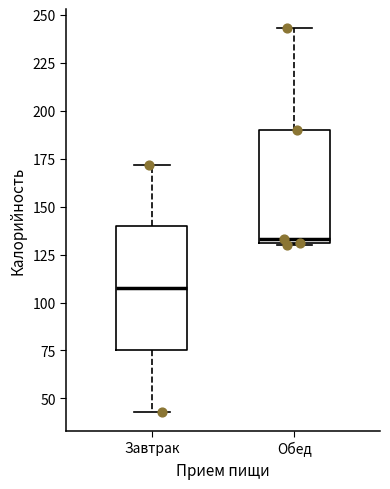

Reading left to right, read every box against the y-axis: the position of its median line, the range the box covers, and the ends of its whiskers. The values are not printed on the chart, so give them approximately, as read against the axis.

Завтрак: median 110, box 75 to 140, whiskers 45 to 170
Обед: median 135, box 130 to 190, whiskers 130 to 245